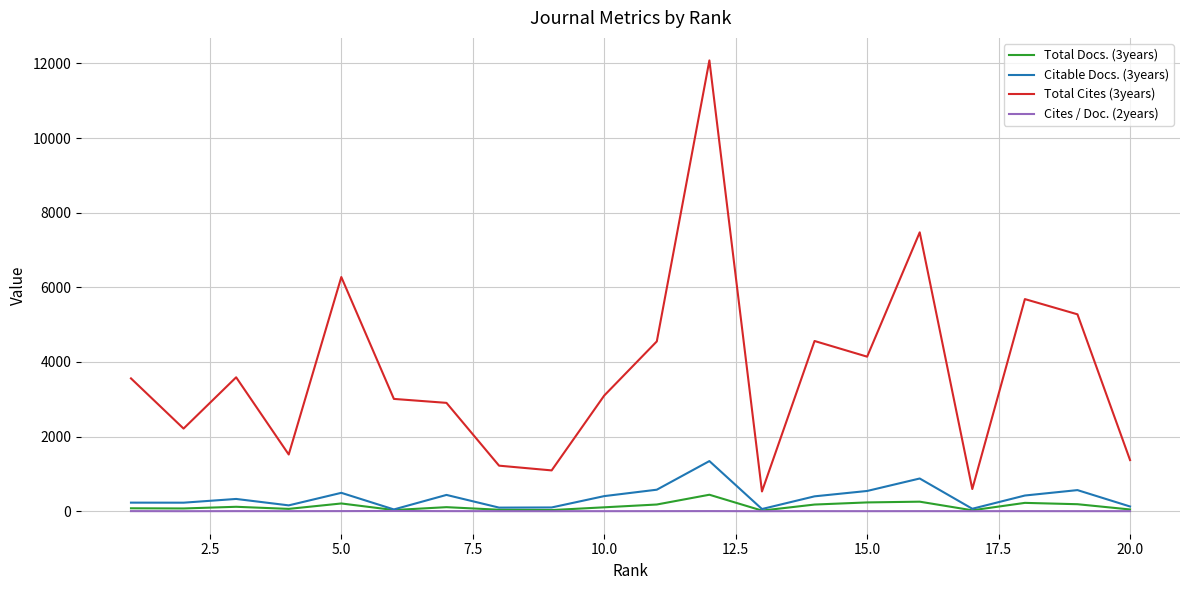

What is the highest value of the Total Docs. (3years) series?

442.0